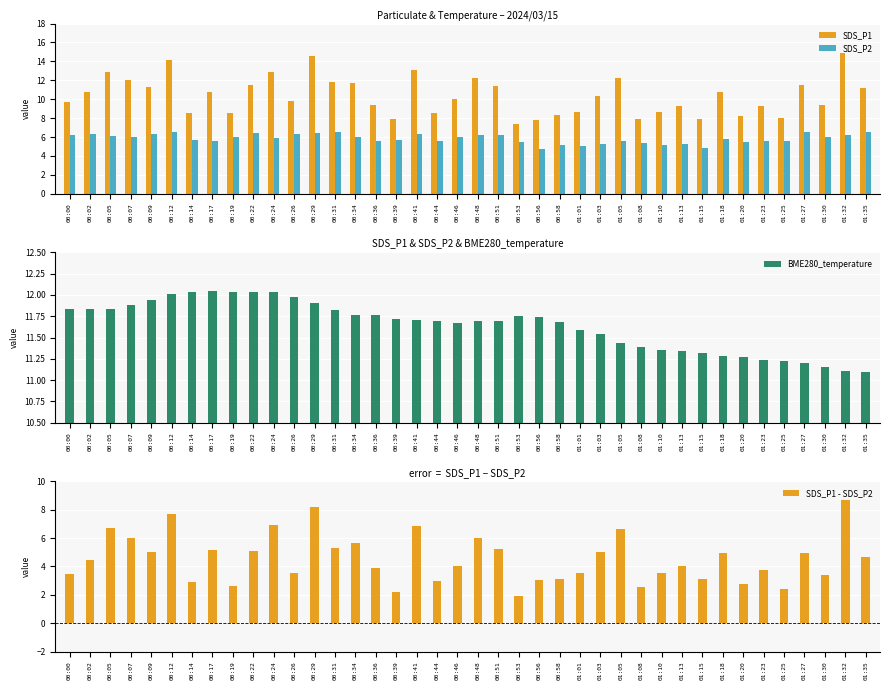

At which category is the sum across all series the highest?

00:29